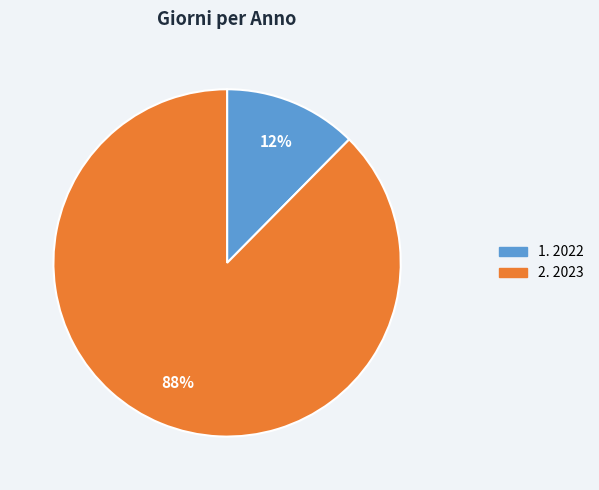

Is there any slice that represents more than half of the pie?

Yes